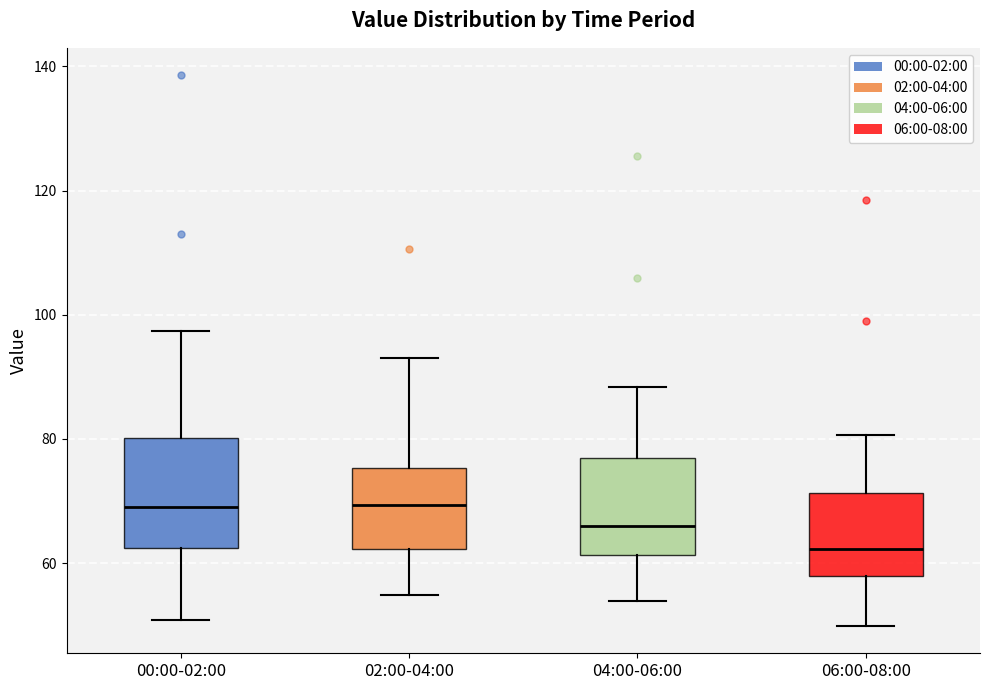

Which box is the tallest, from its lower edge to its upper edge?

00:00-02:00